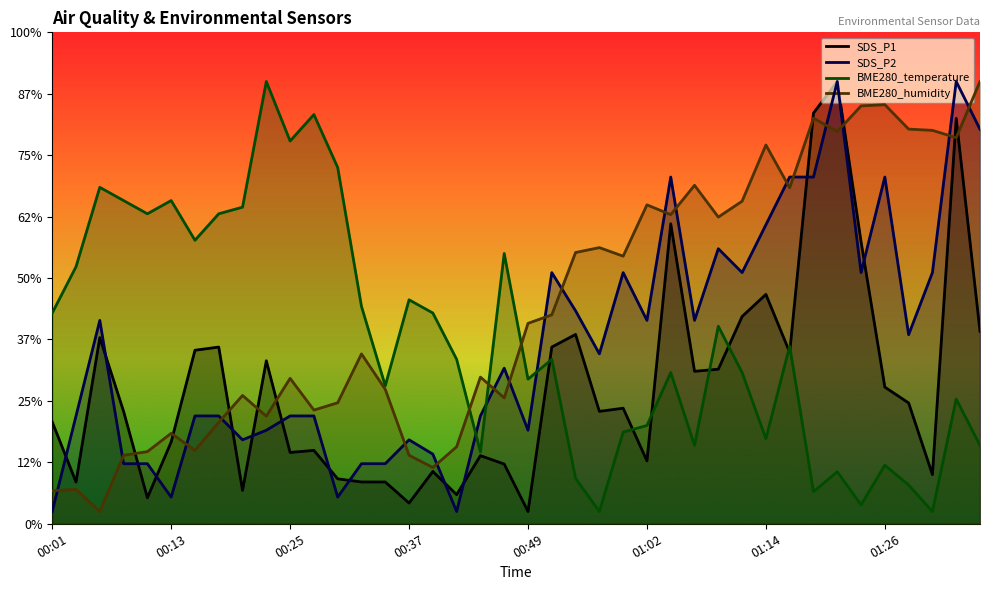

What is the difference between the second highest and second lowest values in the SDS_P2 series?

35.0